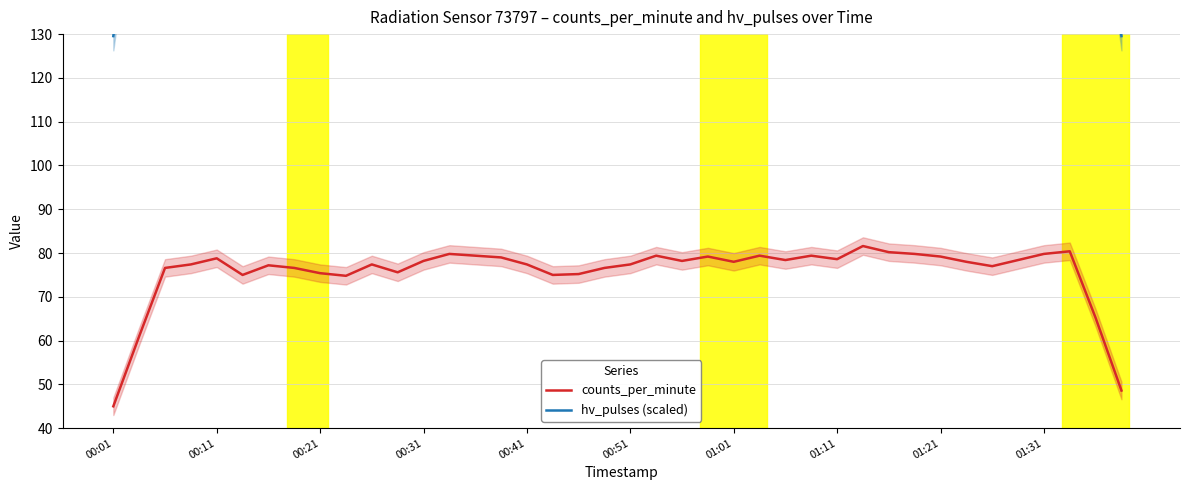

The counts_per_minute series shows 79.0 at 15. True or false?

True